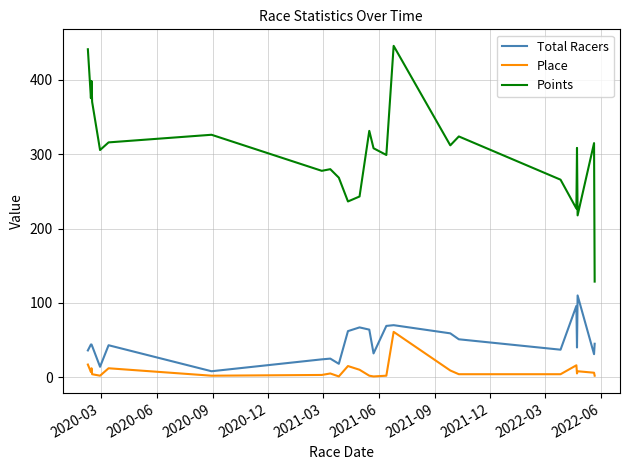

What is the greatest value displayed?

445.9